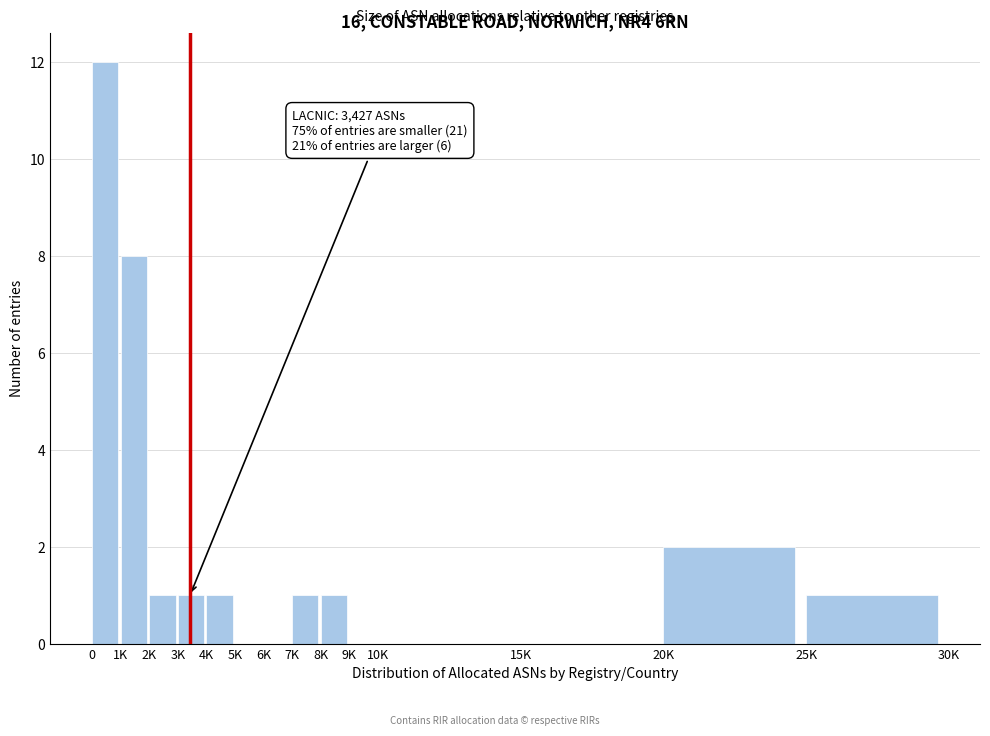

Reading right to left, extract all data points from this chart.

25K=1	20K=2	15K=0	10K=0	9K=0	8K=1	7K=1	6K=0	5K=0	4K=1	3K=1	2K=1	1K=8	0=12